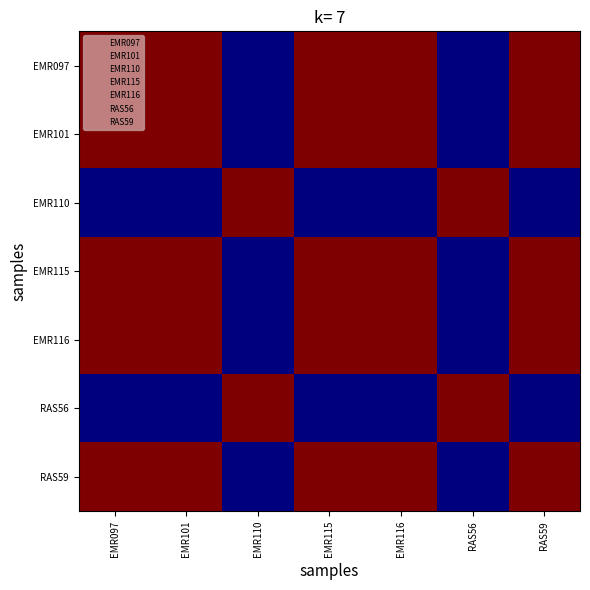

Reading left to right, what are all the values shown in this chart?

EMR097: EMR097=96032	EMR101=96023	EMR110=0	EMR115=96009	EMR116=96007	RAS56=0	RAS59=96007
EMR101: EMR097=96023	EMR101=96032	EMR110=9	EMR115=96018	EMR116=96016	RAS56=9	RAS59=96016
EMR110: EMR097=0	EMR101=9	EMR110=96032	EMR115=23	EMR116=25	RAS56=96032	RAS59=25
EMR115: EMR097=96009	EMR101=96018	EMR110=23	EMR115=96032	EMR116=96030	RAS56=23	RAS59=96030
EMR116: EMR097=96007	EMR101=96016	EMR110=25	EMR115=96030	EMR116=96032	RAS56=25	RAS59=96032
RAS56: EMR097=0	EMR101=9	EMR110=96032	EMR115=23	EMR116=25	RAS56=96032	RAS59=25
RAS59: EMR097=96007	EMR101=96016	EMR110=25	EMR115=96030	EMR116=96032	RAS56=25	RAS59=96032